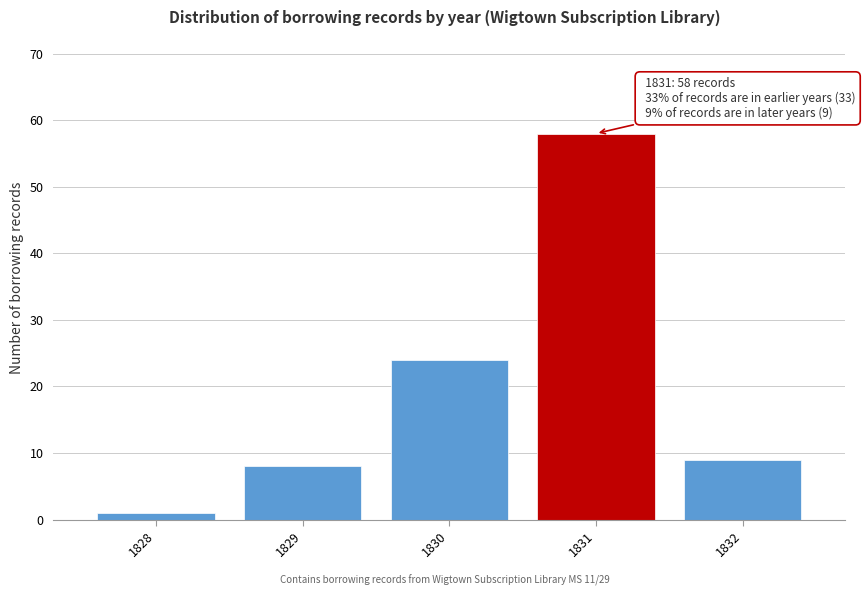

Reading left to right, transcribe all the data shown in this chart.

1828=1	1829=8	1830=24	1831=58	1832=9